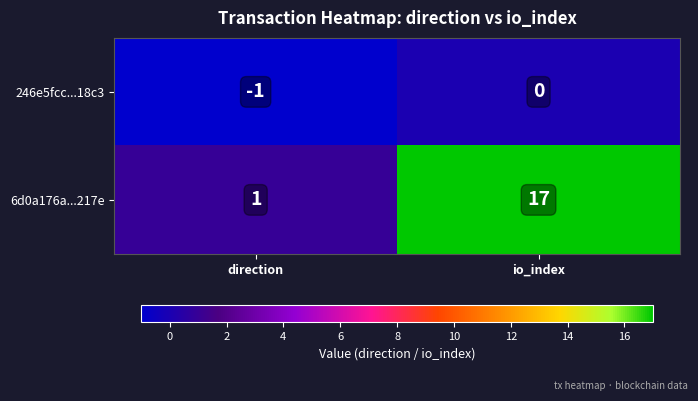

The value of 246e5fcc...18c3 at io_index is 0. True or false?

True